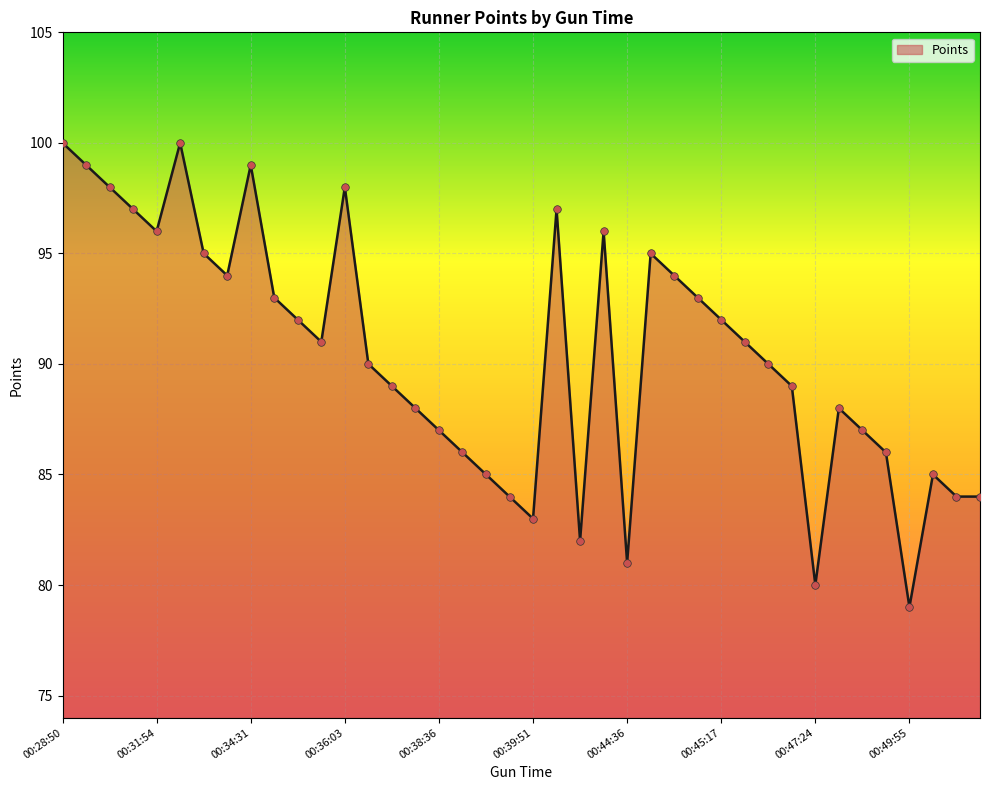

What is the greatest value displayed?

100